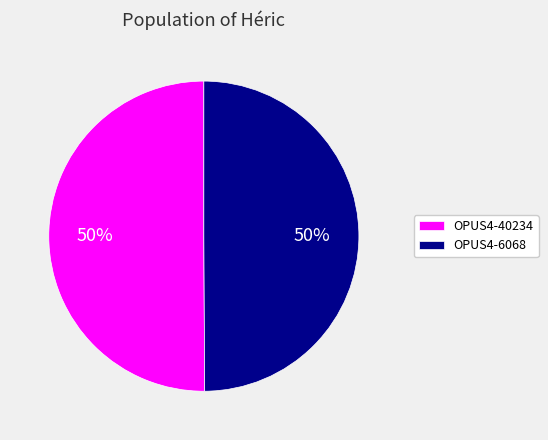

What is the ratio of the value at OPUS4-6068 to the value at OPUS4-40234?

1.0